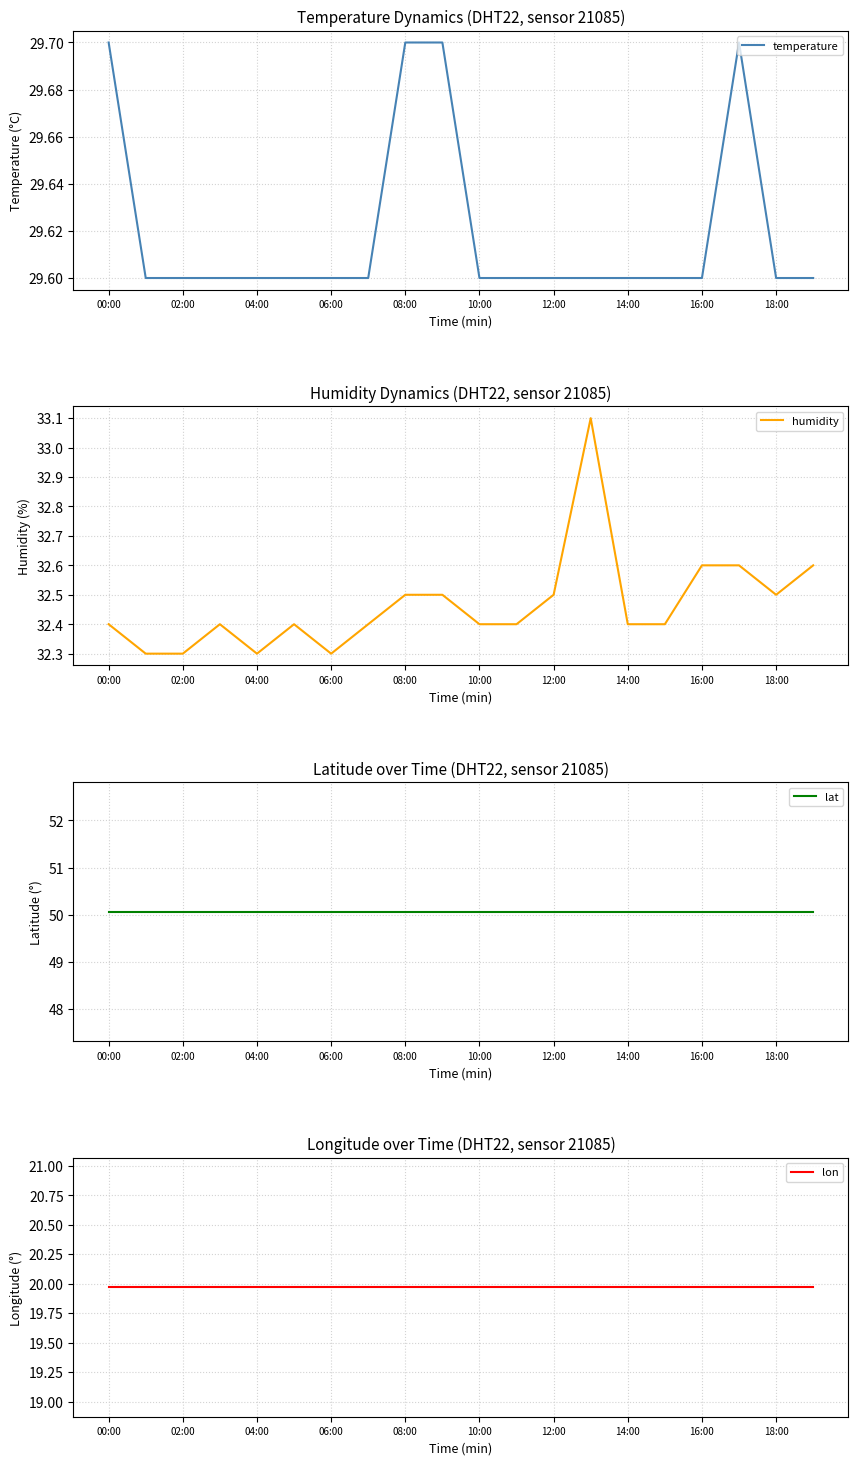

Read the humidity value at 10:00.

32.4